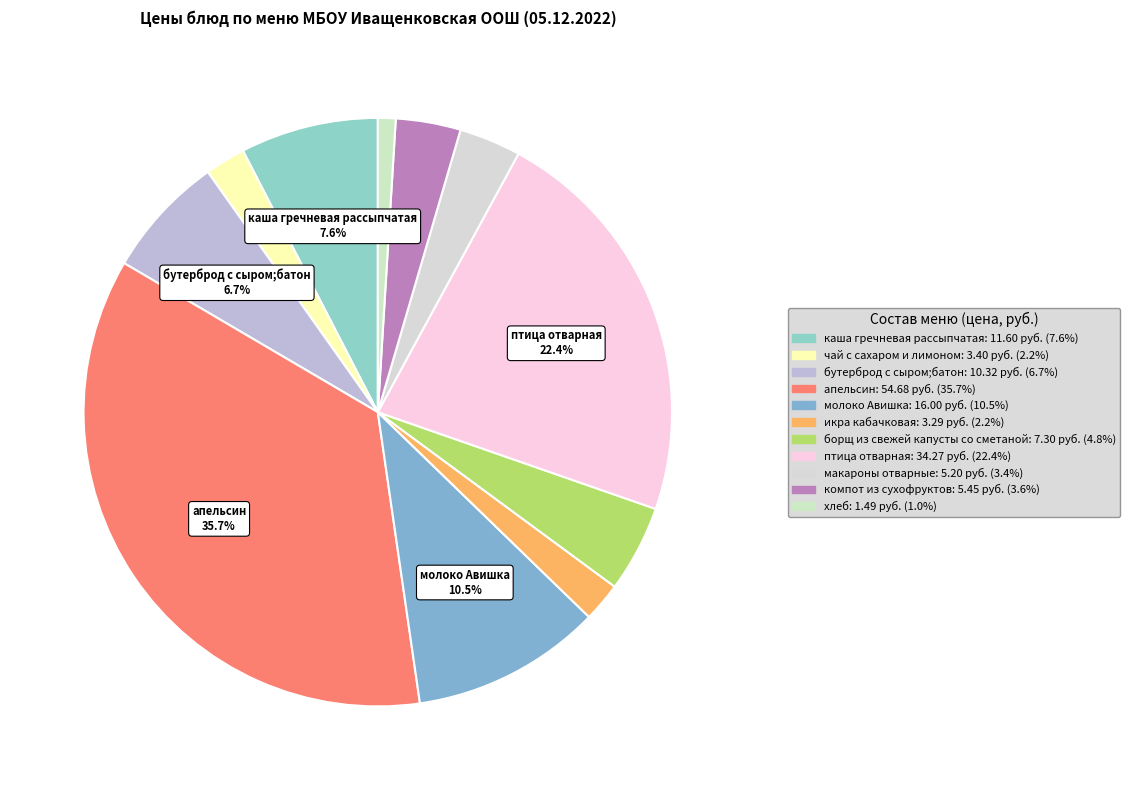

Count the number of slices in the pie.

11